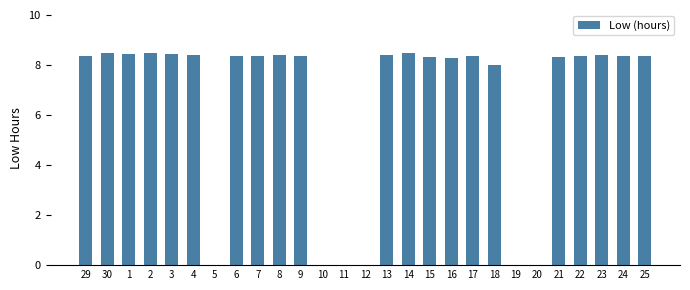

What is the approximate value at 23?

8.4